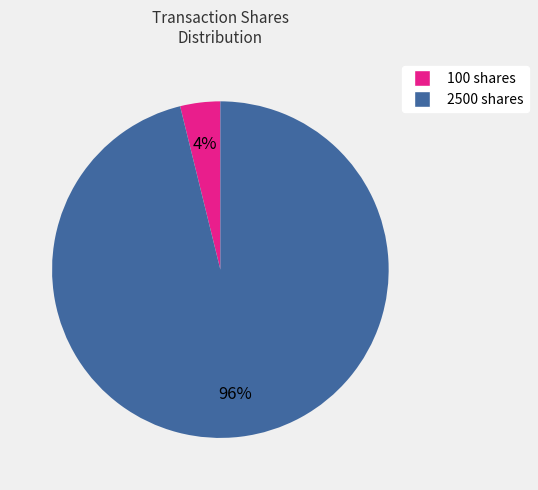

Which slice is the largest?

2500